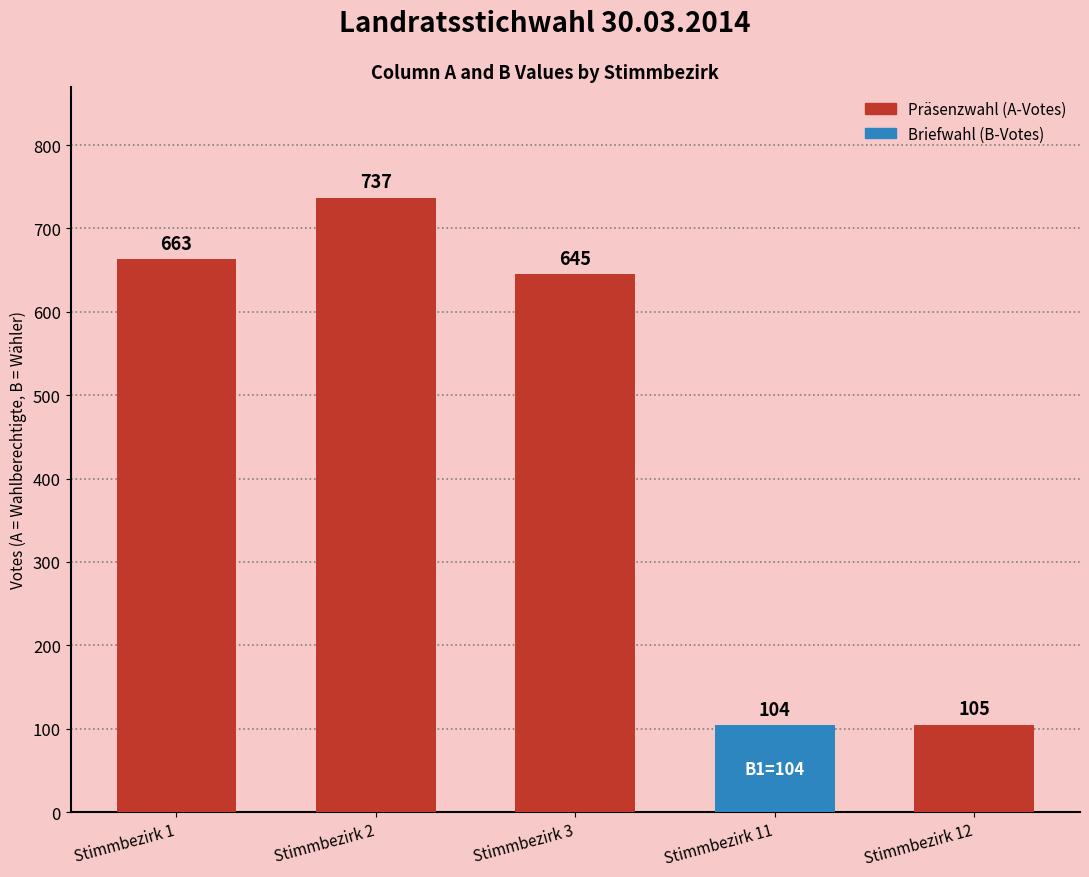

How many values are below 645?

2